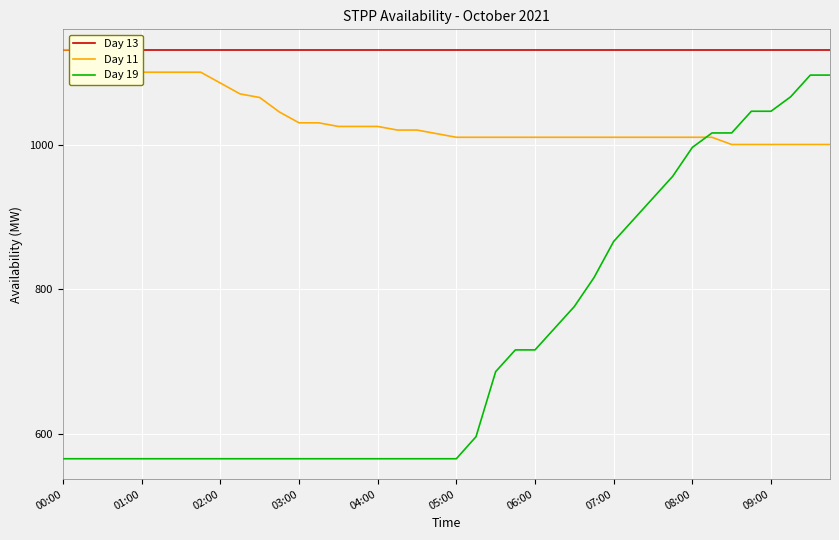

What is the difference between the highest and lowest values at 17?

565.5